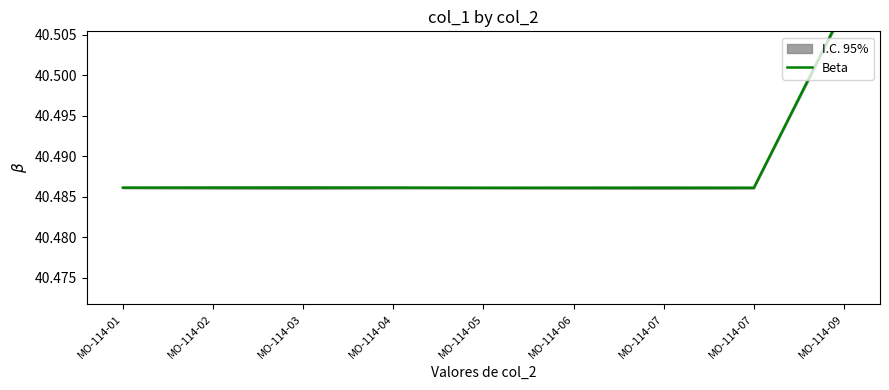

Is this an area chart (filled region under the line)?

No